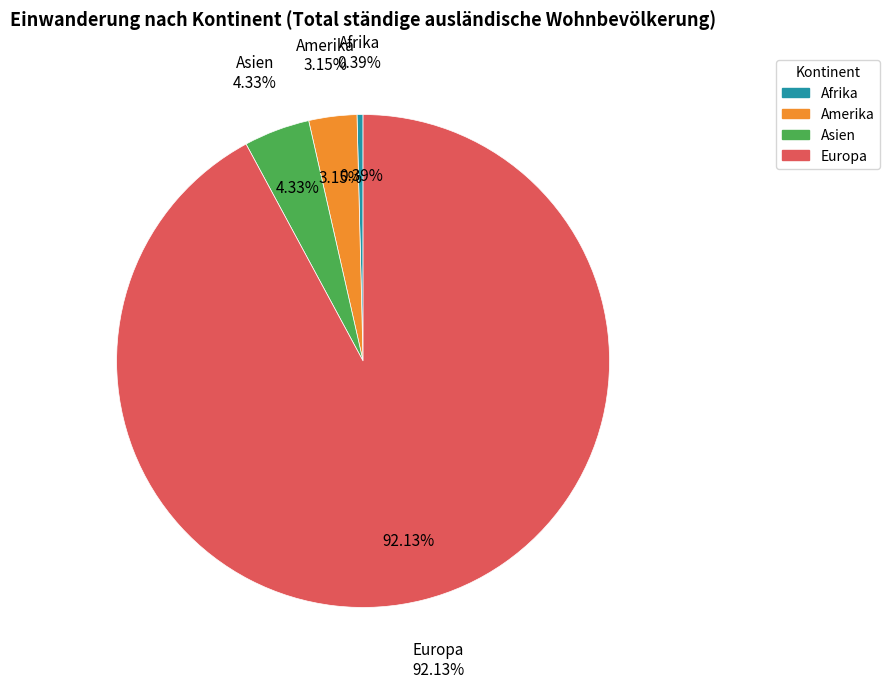

Is the sum of Europa and Amerika greater than half?

Yes